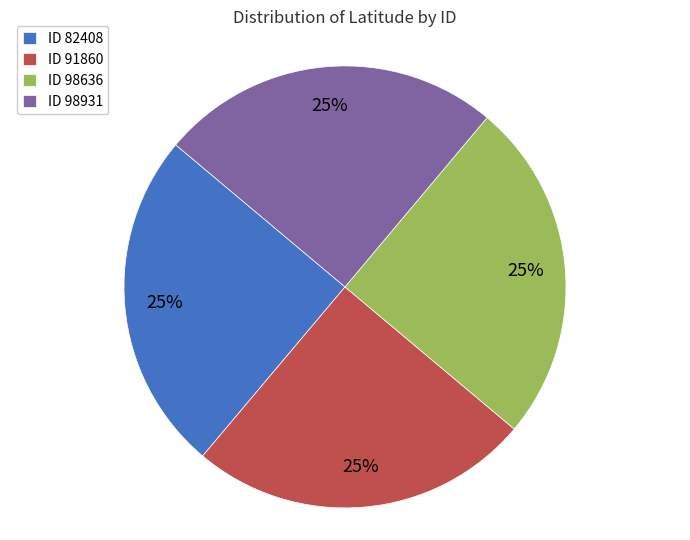

How many segments does this pie chart have?

4